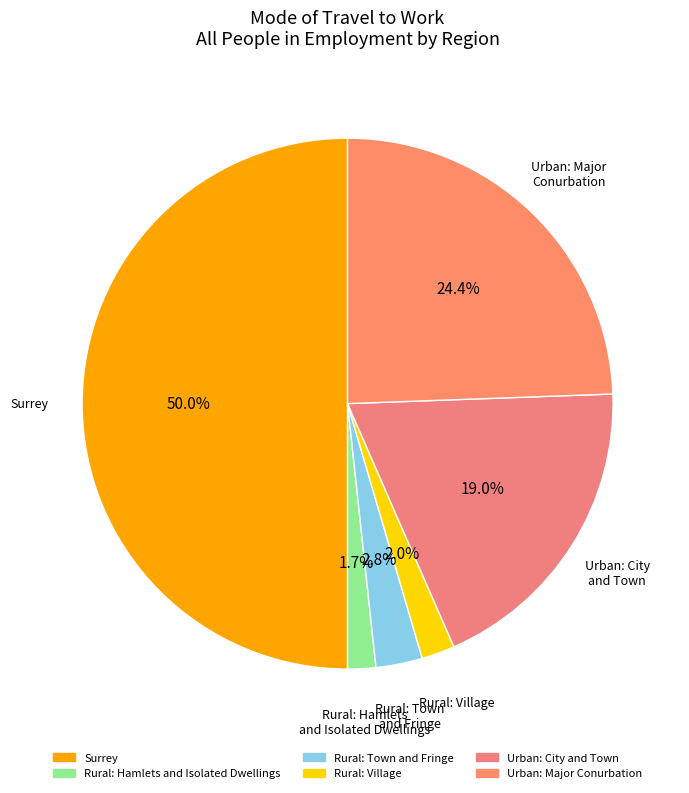

How many segments does this pie chart have?

6